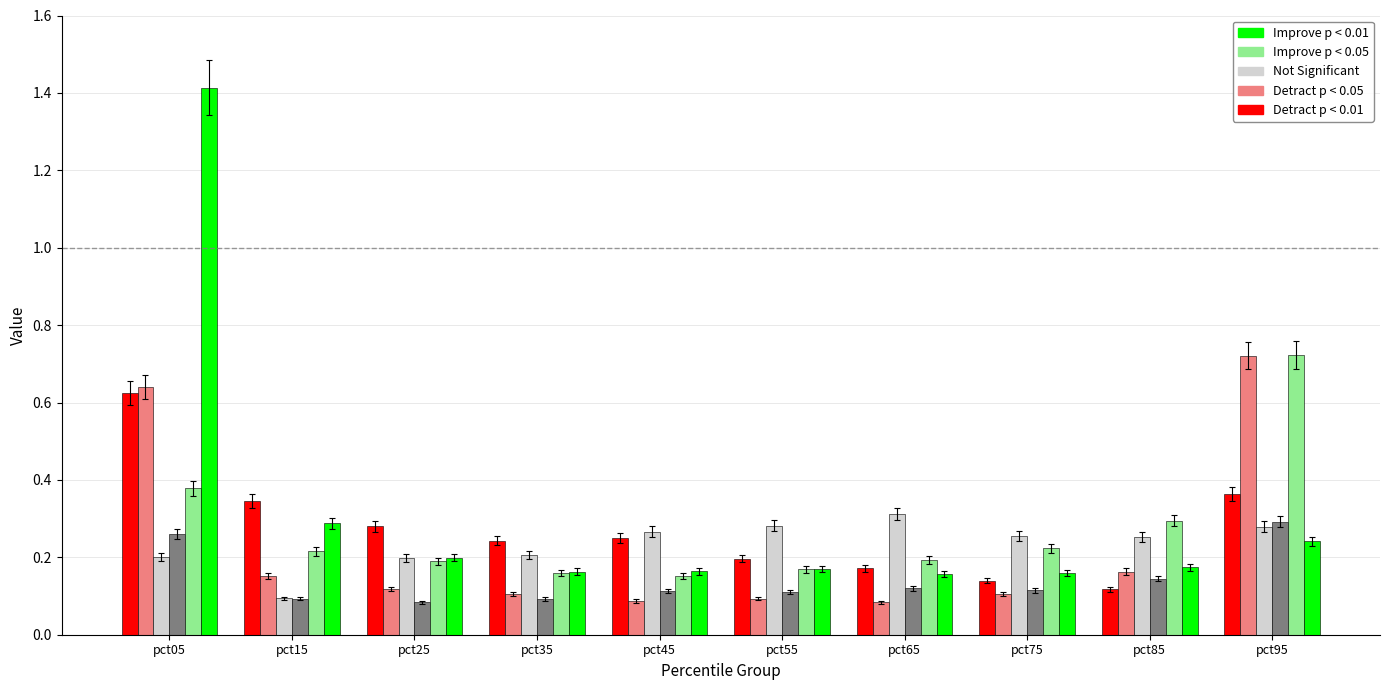

At which category is the sum across all series the highest?

pct05